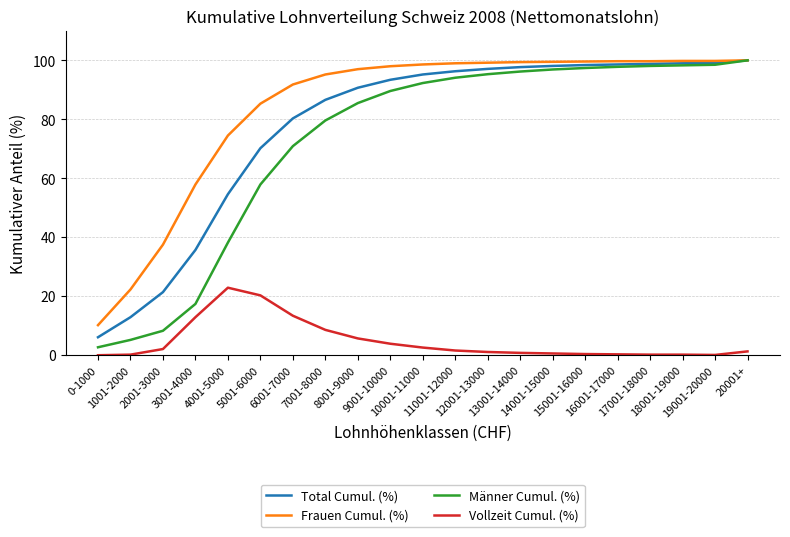

Is the value of Männer Cumul. (%) at 8001-9000 greater than the value of Frauen Cumul. (%) at 10001-11000?

No